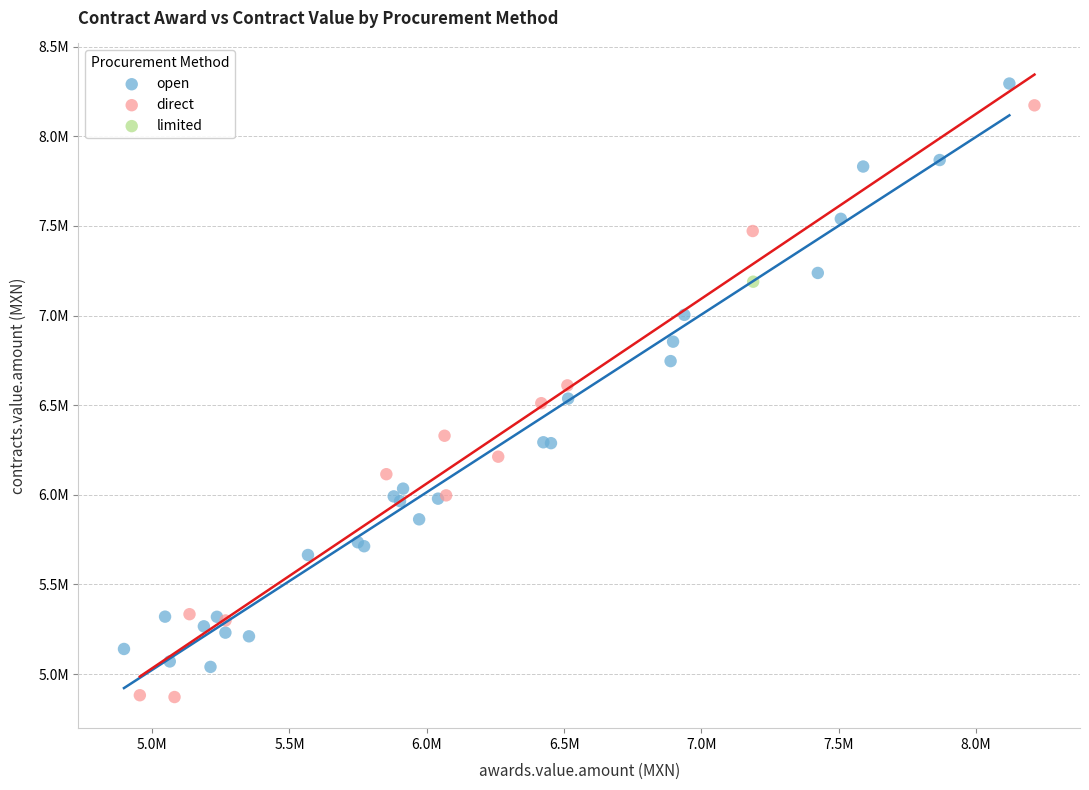

Which series contains the highest Y value?

open